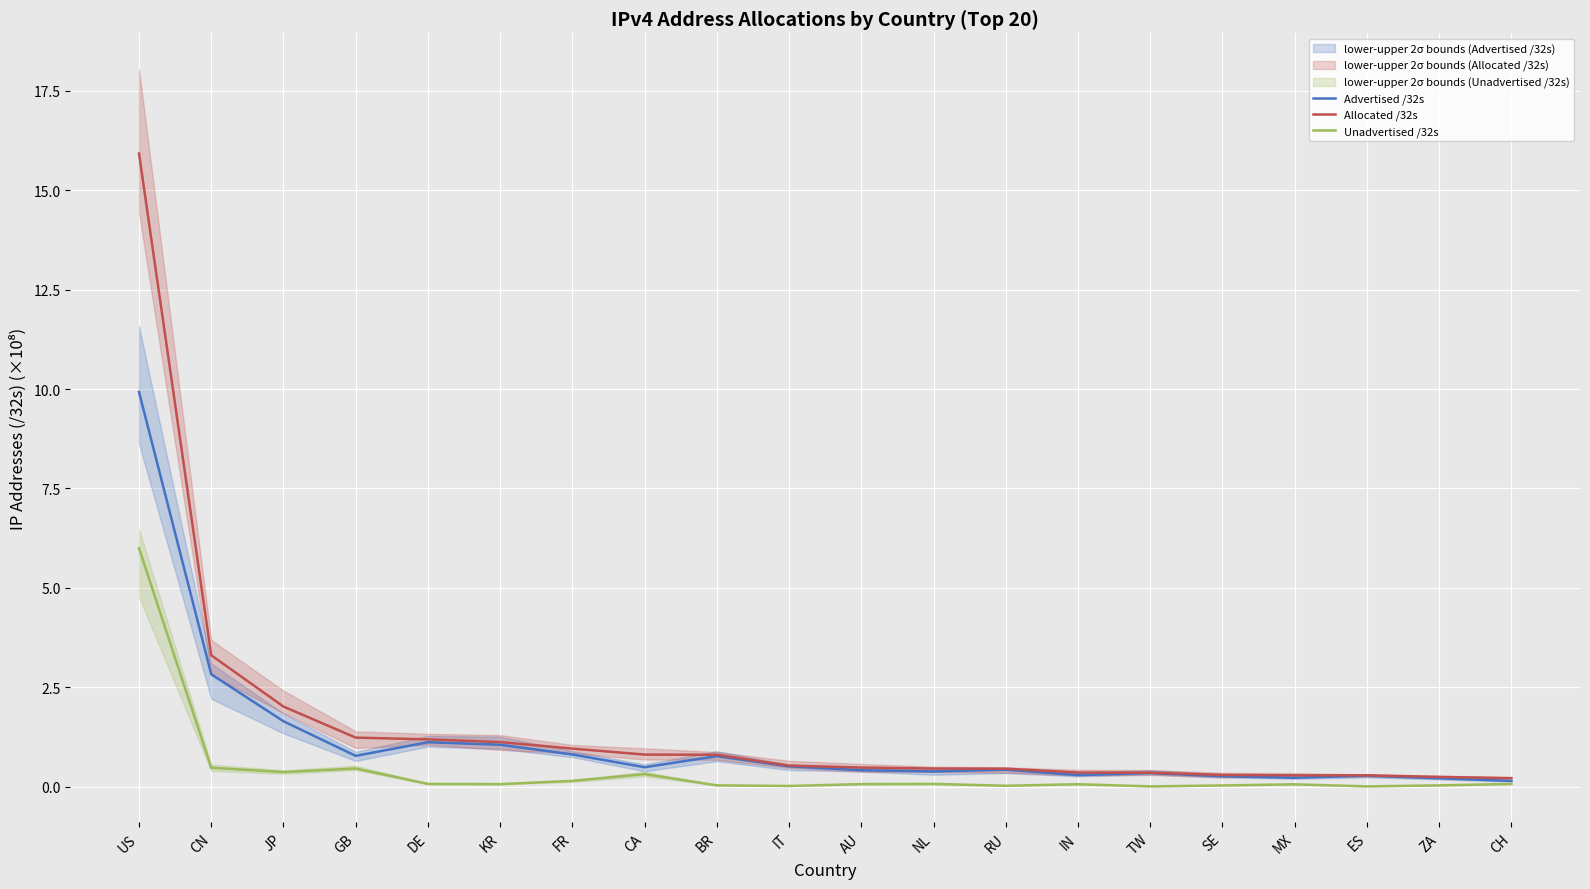

How many lines are shown in the chart?

3